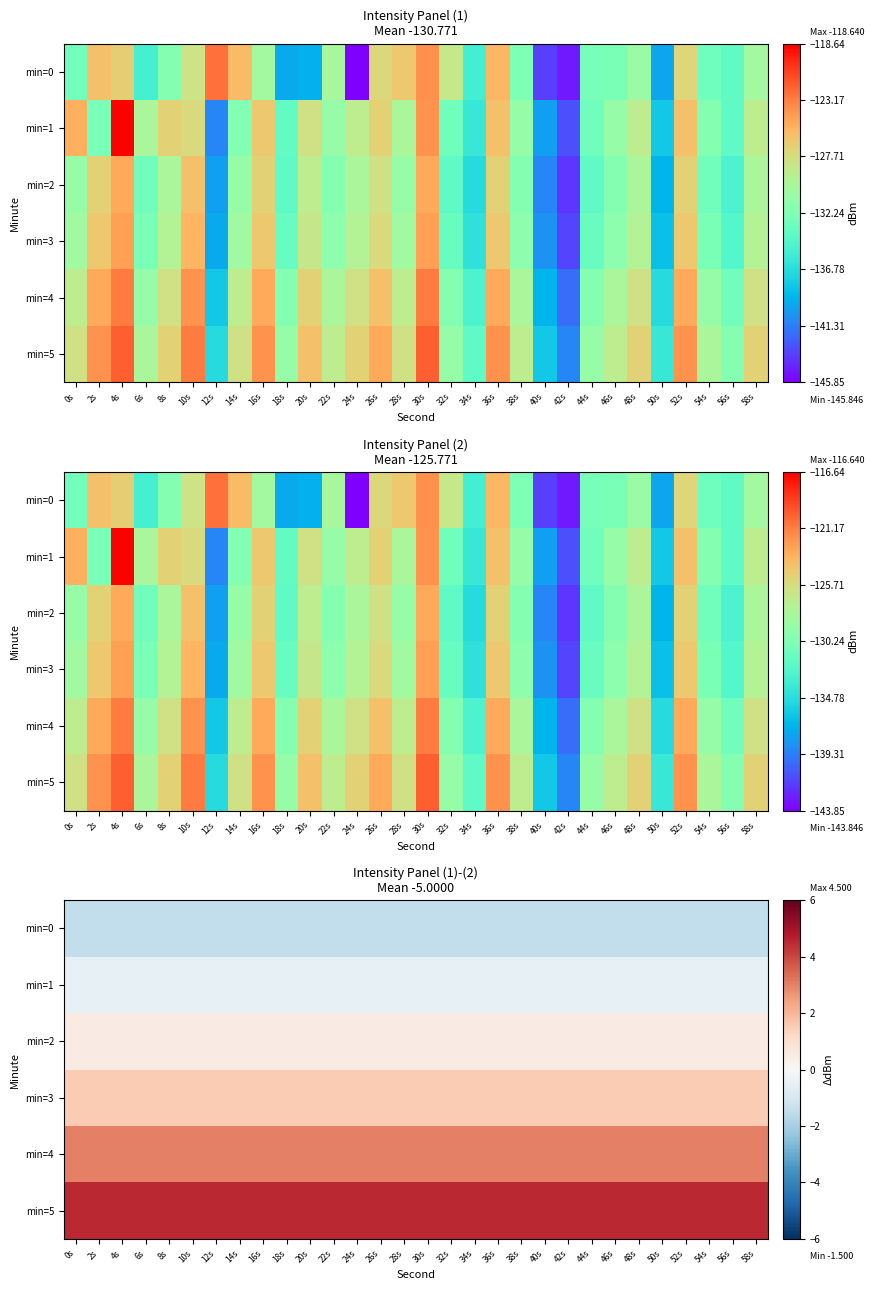

Which series has the largest range (max minus min)?

min=0